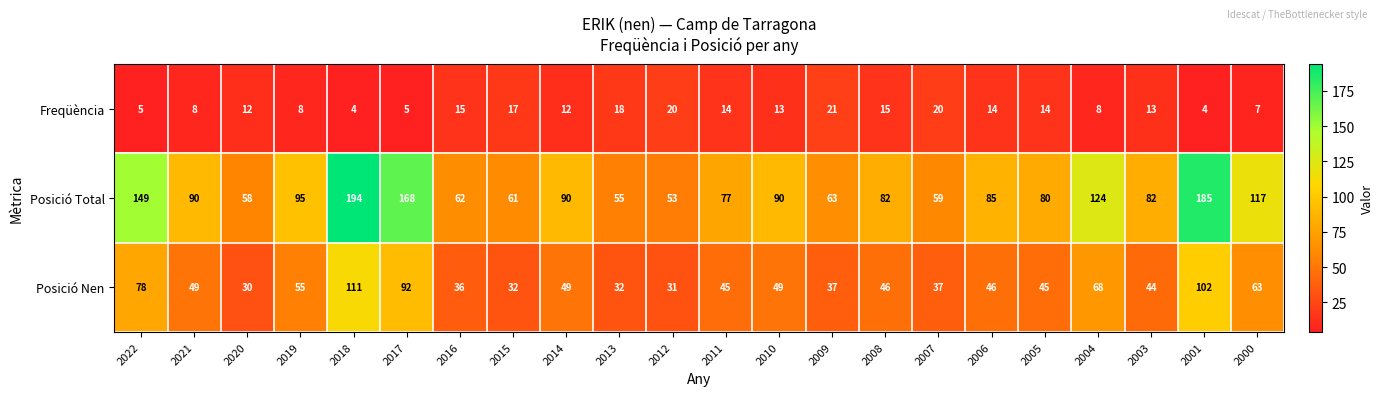

The value of Posició Nen at 2004 is 68. True or false?

True